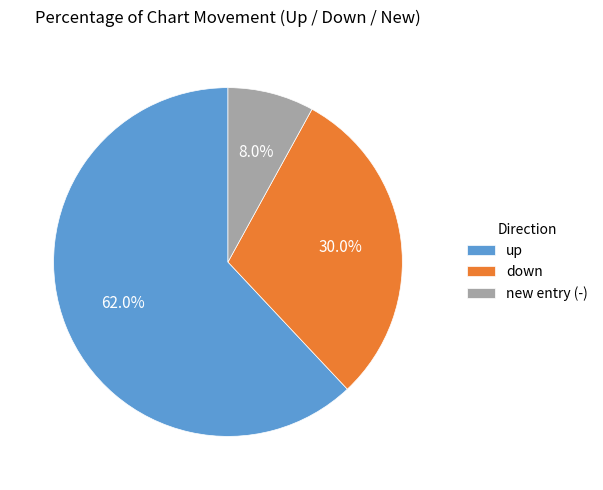

Is it true that down is 23% of the pie?

False